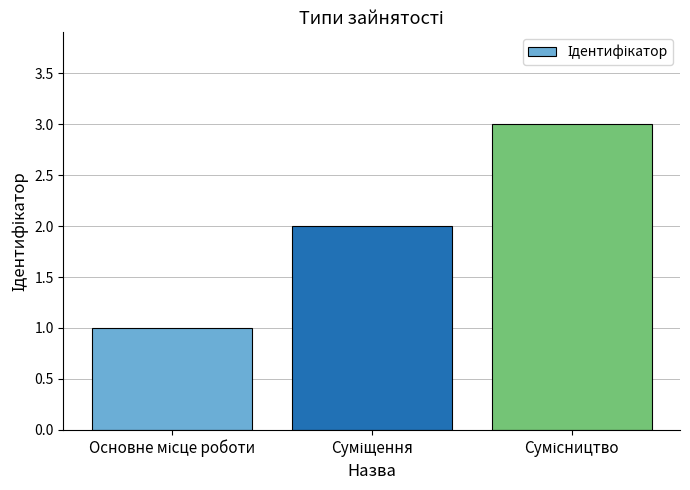

What is the greatest value displayed?

3